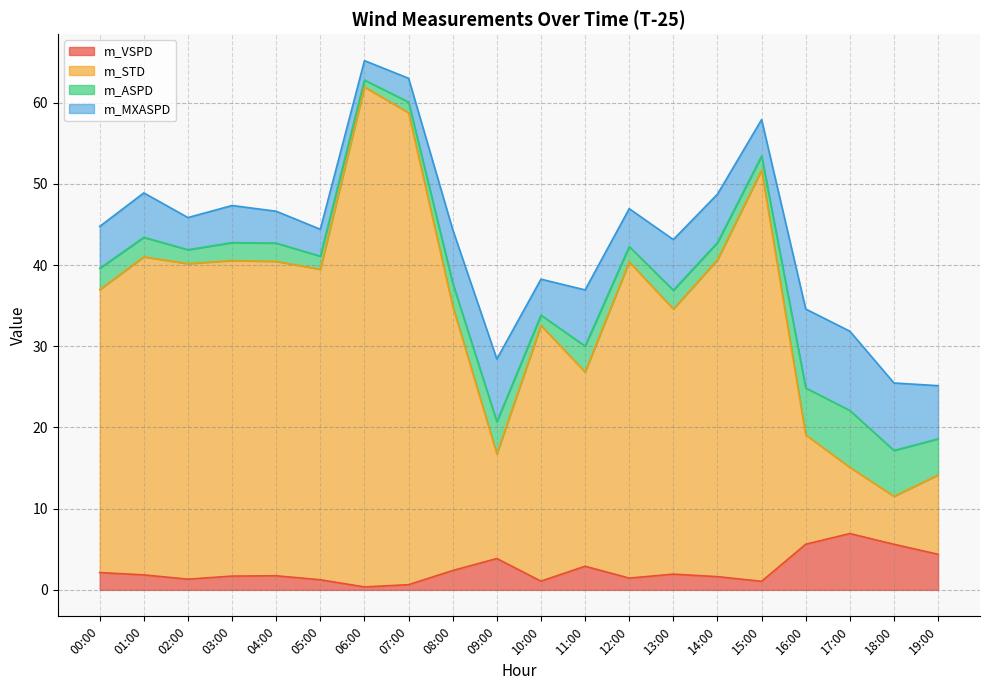

True or false: m_STD and m_VSPD intersect in this chart.

False